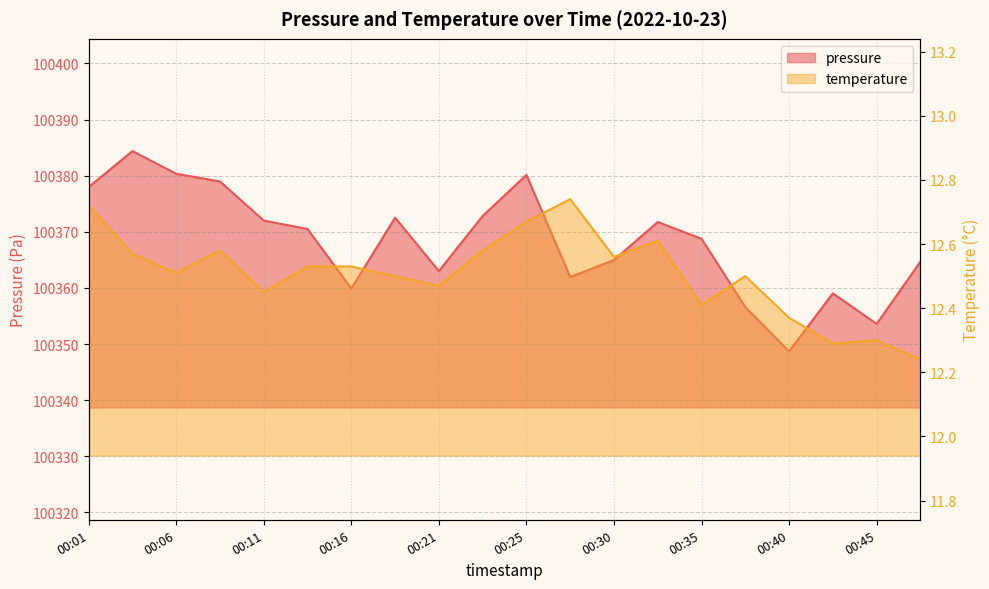

What is the value of the pressure point at the 10th from the left?

100372.8